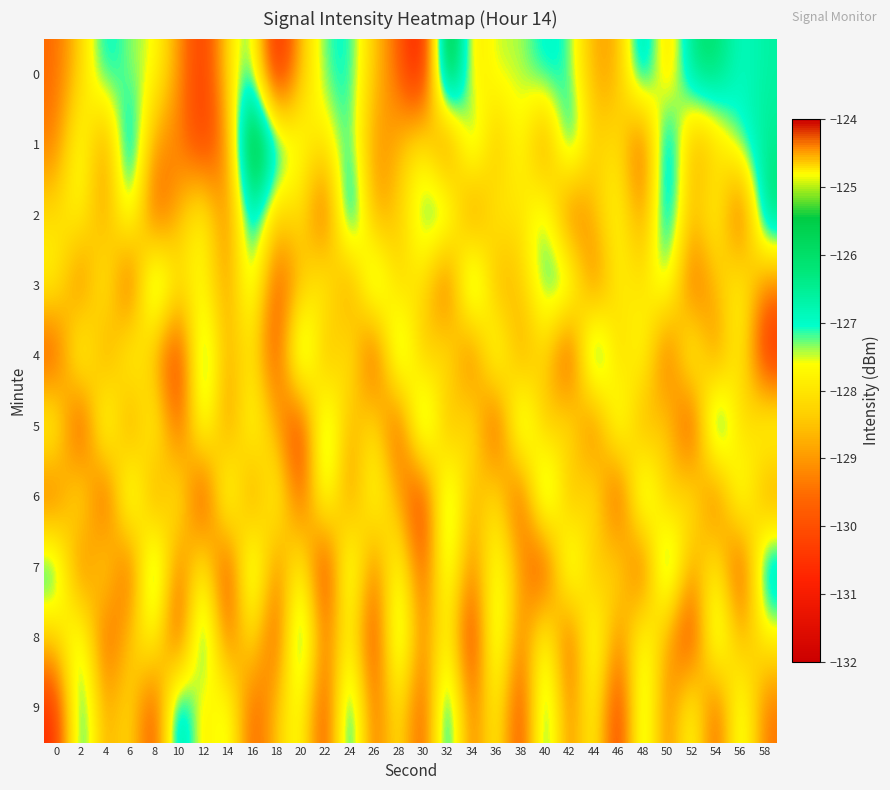

Between 42 and 38, which is larger?

42